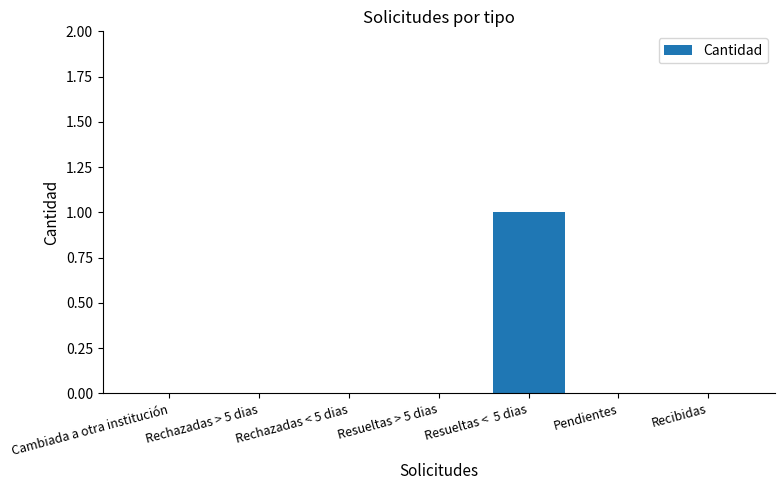

Which label corresponds to the largest value in the chart?

Resueltas <  5 dias